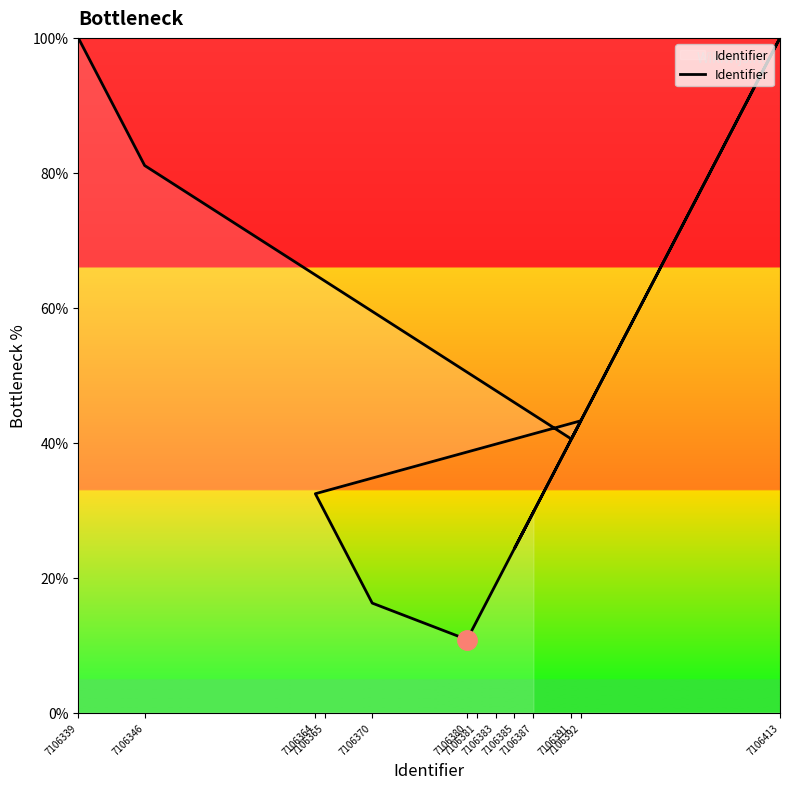

What is the difference between the second highest and minimum values?

89.2